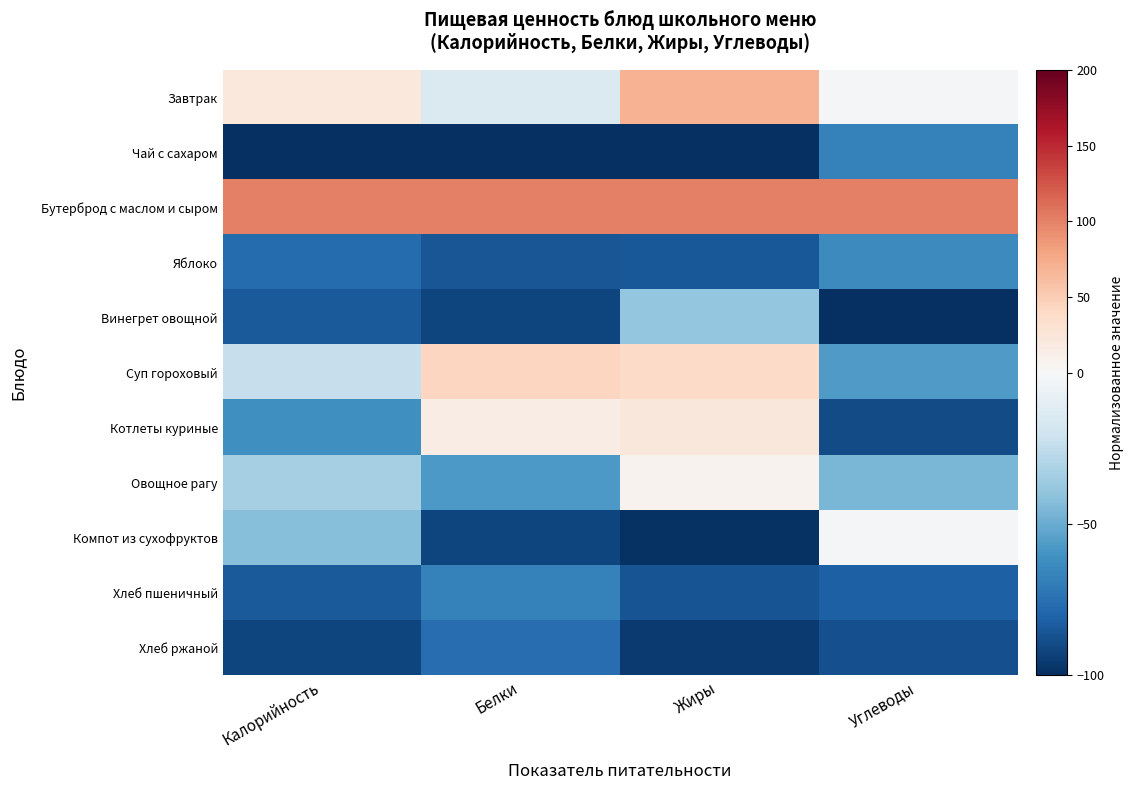

Reading right to left, transcribe all the data shown in this chart.

Завтрак: Углеводы=-1.8	Жиры=69.2	Белки=-14.3	Калорийность=21.9
Чай с сахаром: Углеводы=-67.3	Жиры=-100.0	Белки=-100.0	Калорийность=-100.0
Бутерброд с маслом и сыром: Углеводы=100.0	Жиры=100.0	Белки=100.0	Калорийность=100.0
Яблоко: Углеводы=-63.6	Жиры=-84.6	Белки=-85.7	Калорийность=-77.0
Винегрет овощной: Углеводы=-100.0	Жиры=-38.5	Белки=-91.4	Калорийность=-84.2
Суп гороховый: Углеводы=-56.4	Жиры=38.5	Белки=42.9	Калорийность=-23.0
Котлеты куриные: Углеводы=-89.1	Жиры=23.1	Белки=14.3	Калорийность=-61.2
Овощное рагу: Углеводы=-45.5	Жиры=7.7	Белки=-57.1	Калорийность=-33.3
Компот из сухофруктов: Углеводы=-1.8	Жиры=-98.6	Белки=-91.4	Калорийность=-42.7
Хлеб пшеничный: Углеводы=-82.0	Жиры=-86.6	Белки=-67.9	Калорийность=-84.4
Хлеб ржаной: Углеводы=-87.8	Жиры=-95.4	Белки=-76.4	Калорийность=-91.5